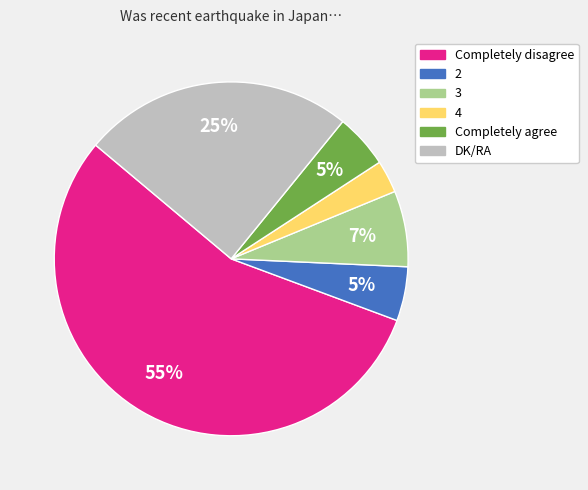

To the nearest percent, what portion does 4 represent?

3%